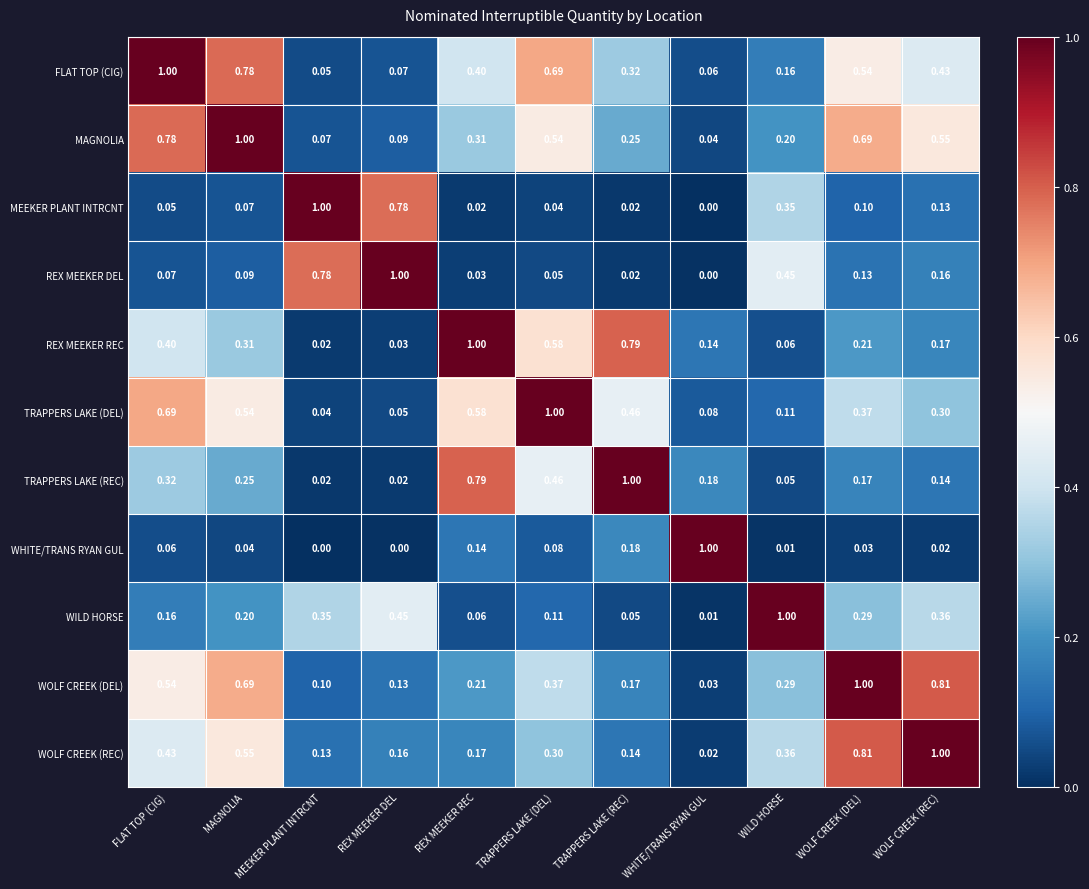

Rank the categories by WOLF CREEK (REC) value from highest to lowest.

WOLF CREEK (REC), WOLF CREEK (DEL), MAGNOLIA, FLAT TOP (CIG), WILD HORSE, TRAPPERS LAKE (DEL), REX MEEKER REC, REX MEEKER DEL, TRAPPERS LAKE (REC), MEEKER PLANT INTRCNT, WHITE/TRANS RYAN GUL